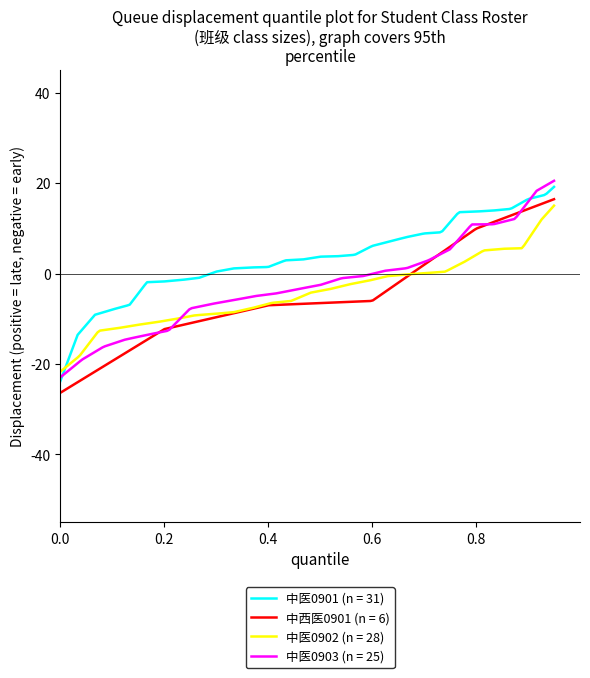

What is the smallest value displayed?

-26.4